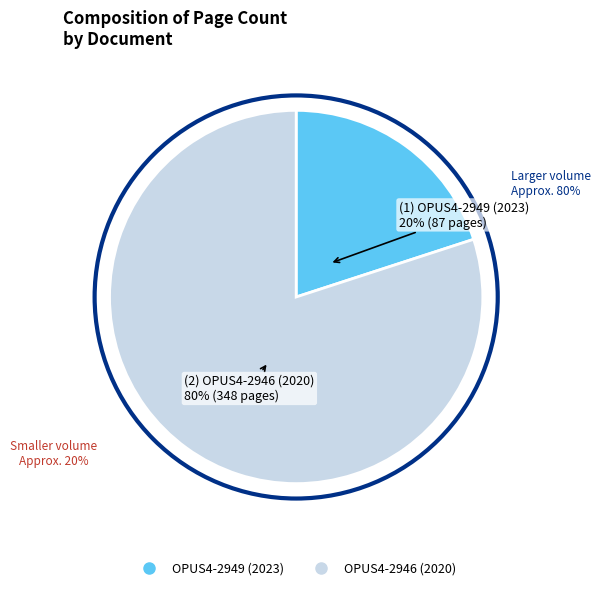

Is it true that OPUS4-2946 (2020) is 75% of the pie?

False